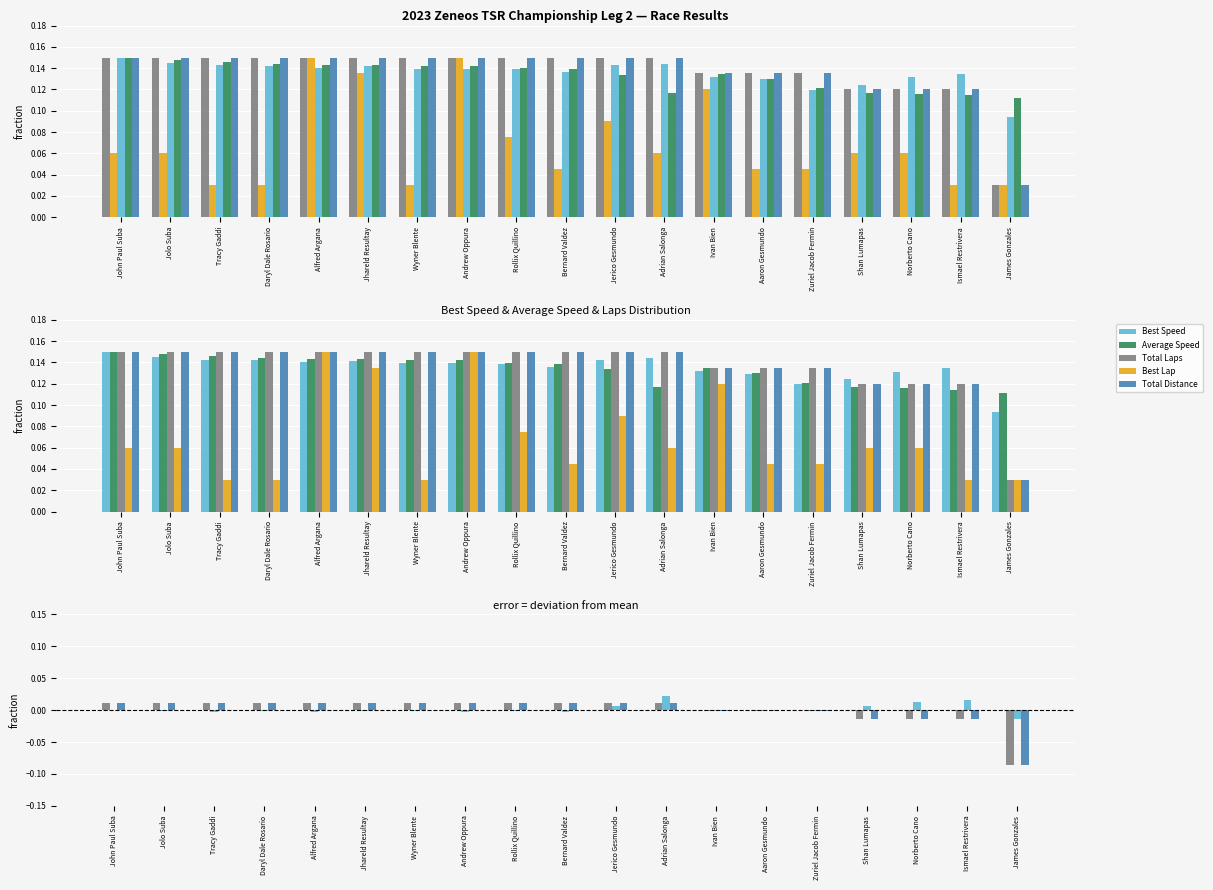

True or false: Best Speed has a value of -0.0 at Ivan Bien.

False